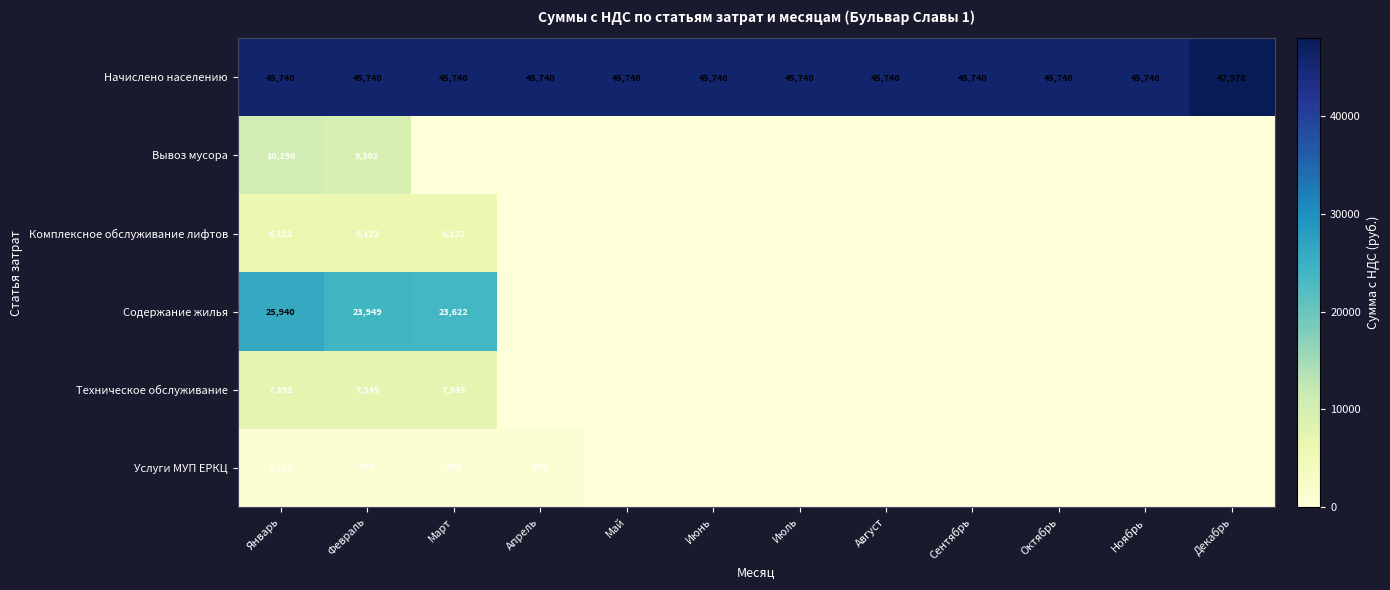

The value of Начислено населению at Июнь is 19702.7. True or false?

False